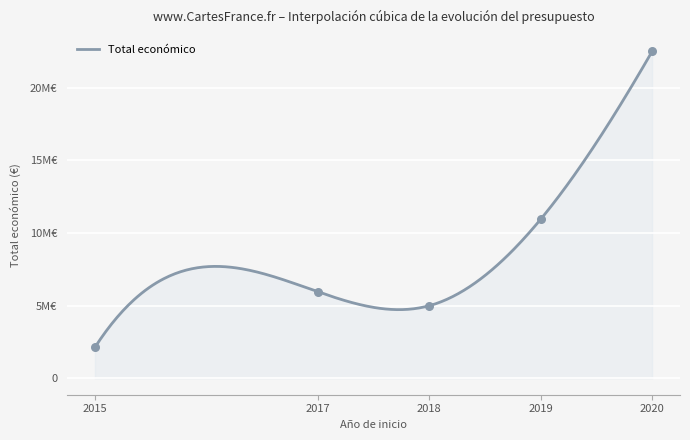

What is the change in value from 2015 to 2018?

+2863826